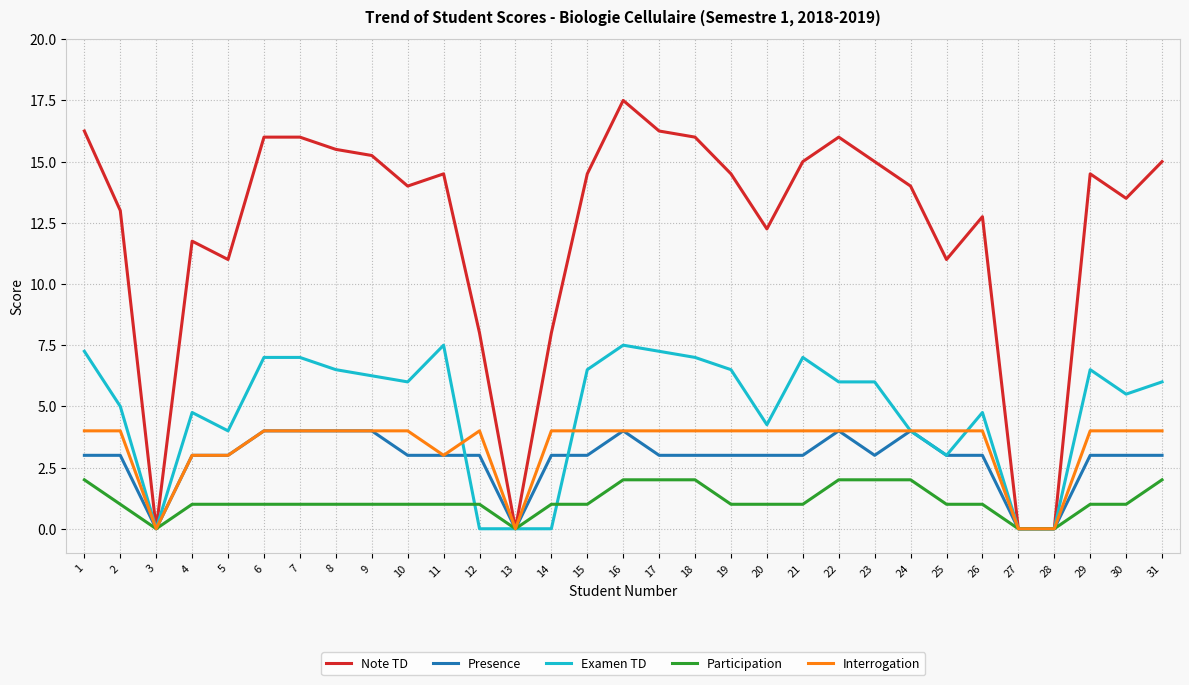

What is the highest value of the Interrogation series?

4.0